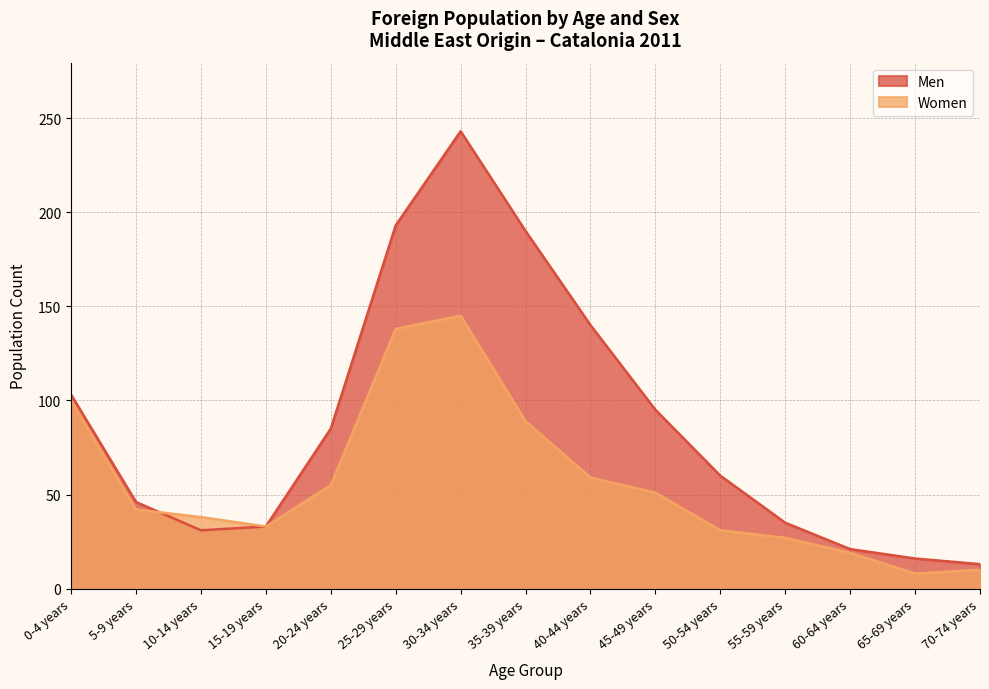

Which label corresponds to the largest value in the chart?

30-34 years